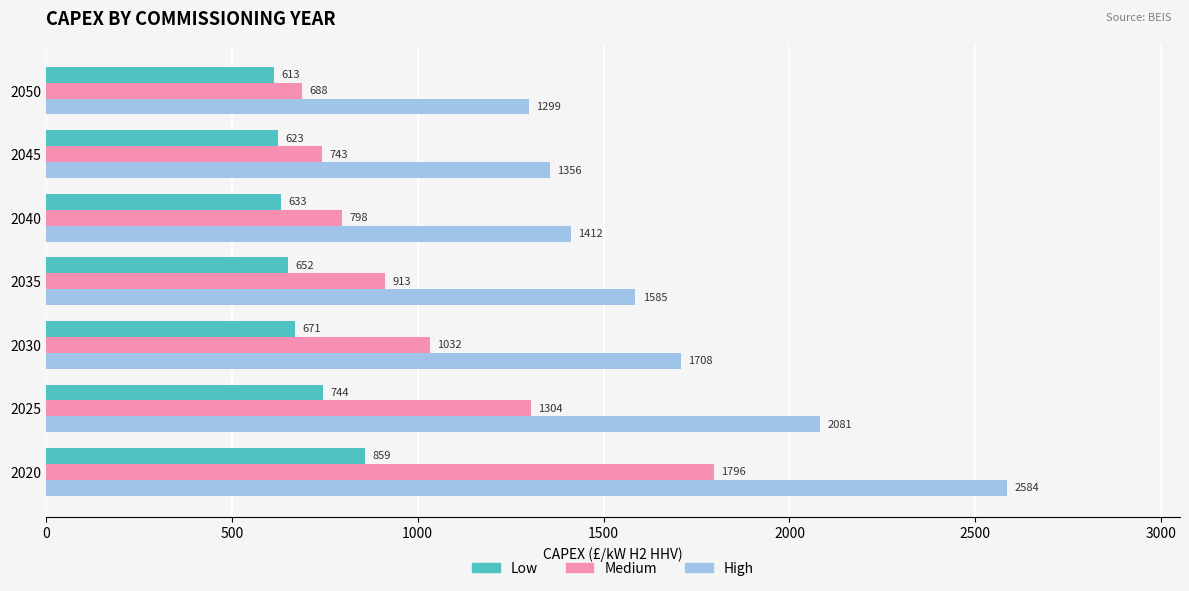

What is the difference between the second highest and minimum values in the Medium series?

616.0